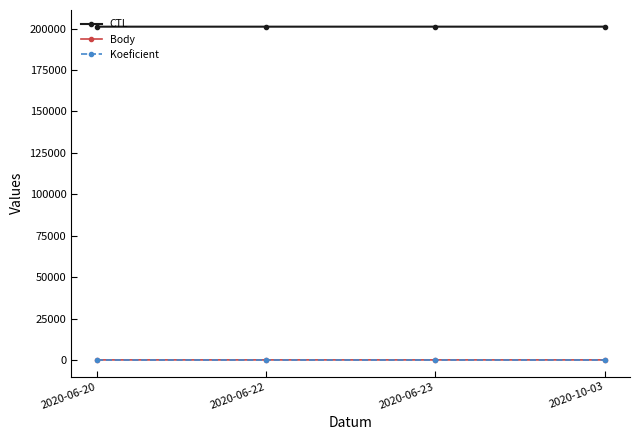

The value of CTL at 2020-10-03 is 91435.6. True or false?

False